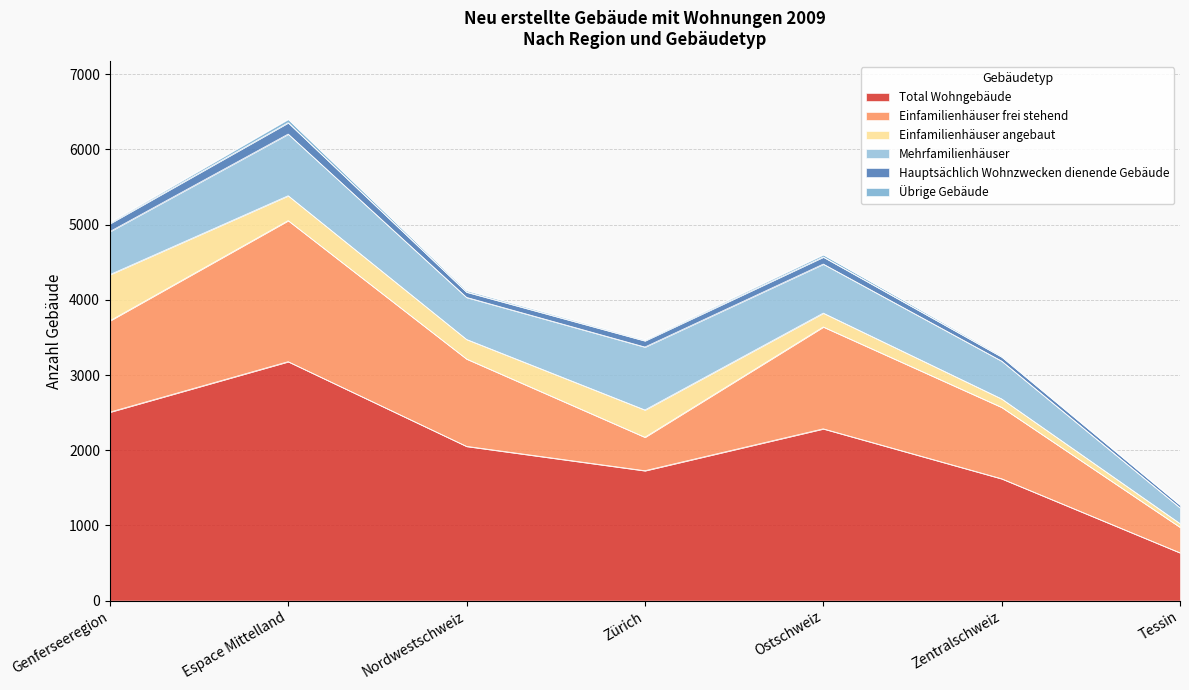

What are all the series names shown in the legend?

Total Wohngebäude, Einfamilienhäuser frei stehend, Einfamilienhäuser angebaut, Mehrfamilienhäuser, Hauptsächlich Wohnzwecken dienende Gebäude, Übrige Gebäude